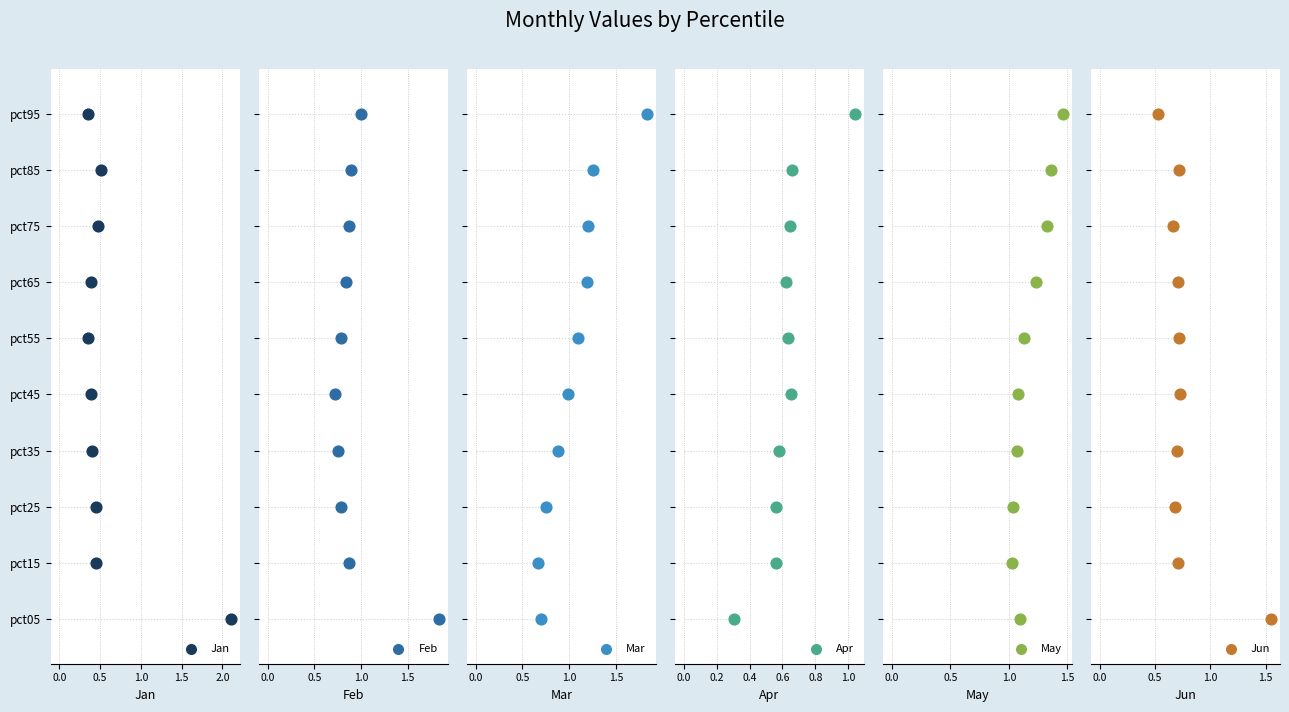

What are all the series names shown in the legend?

Jan, Feb, Mar, Apr, May, Jun